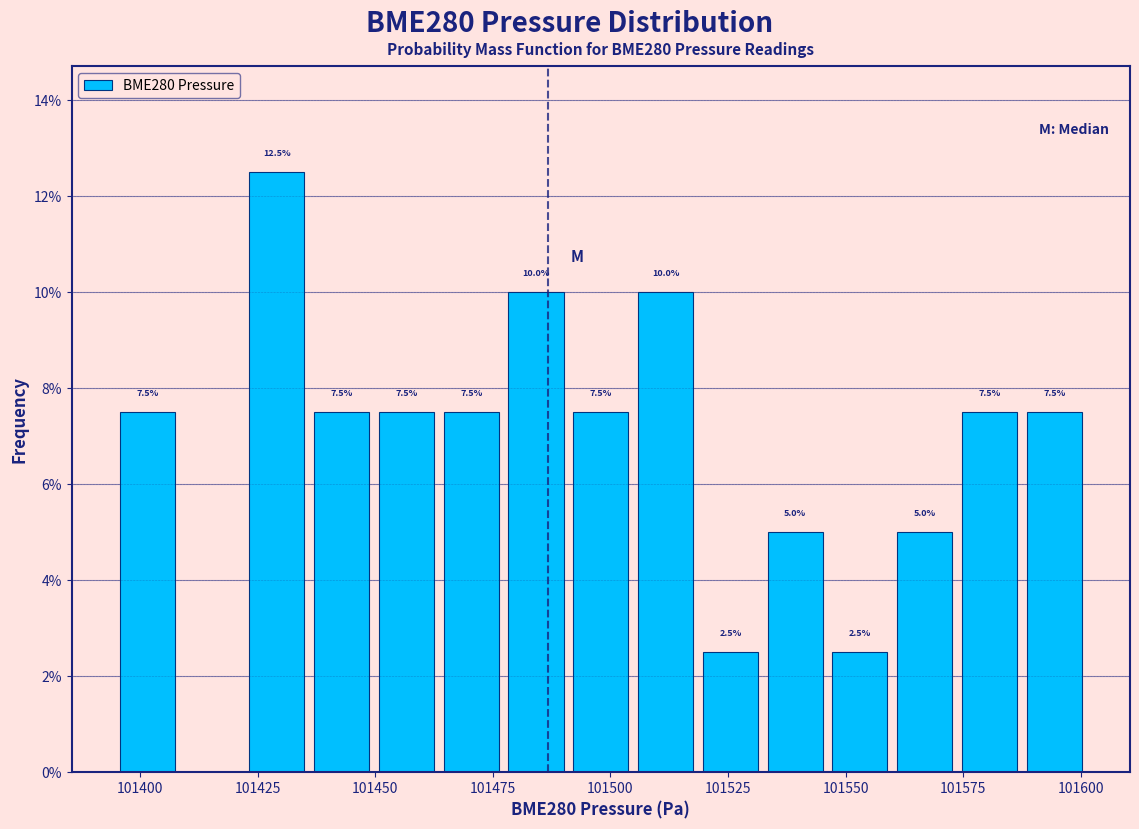

Read against the x-axis, roughly where is the centre of the tallest bar?

101430